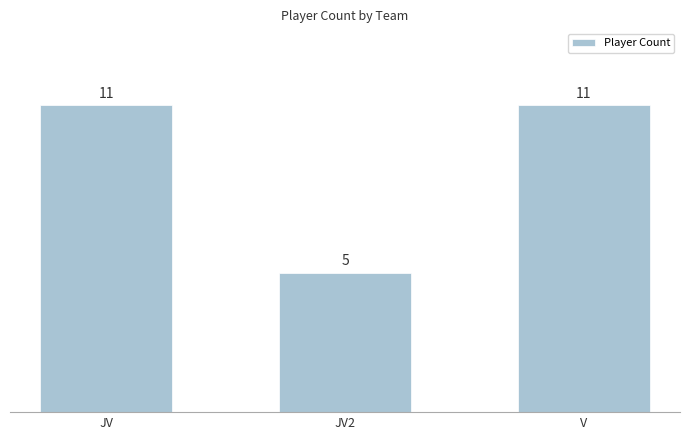

What is the difference between the maximum and minimum values?

6